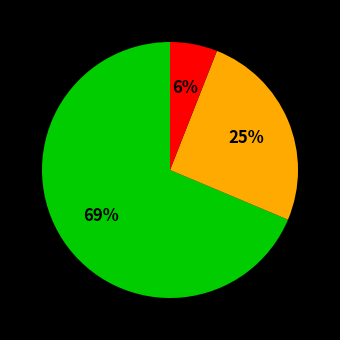

Is there a majority slice in this chart?

Yes